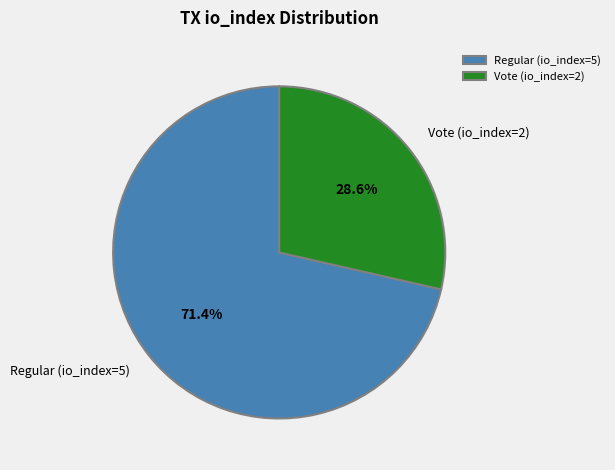

To the nearest percent, what portion does Vote (io_index=2) represent?

29%